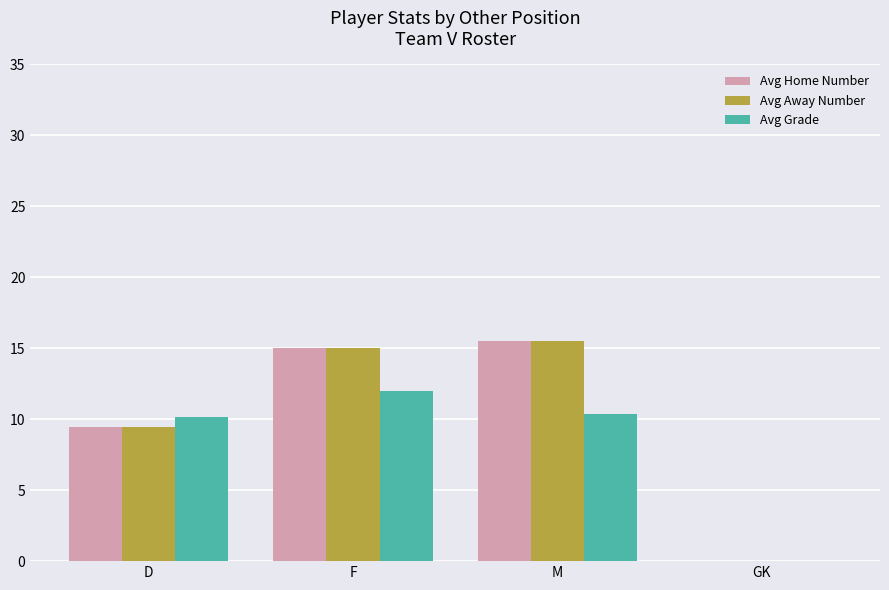

How many values in Avg Grade are above zero?

3